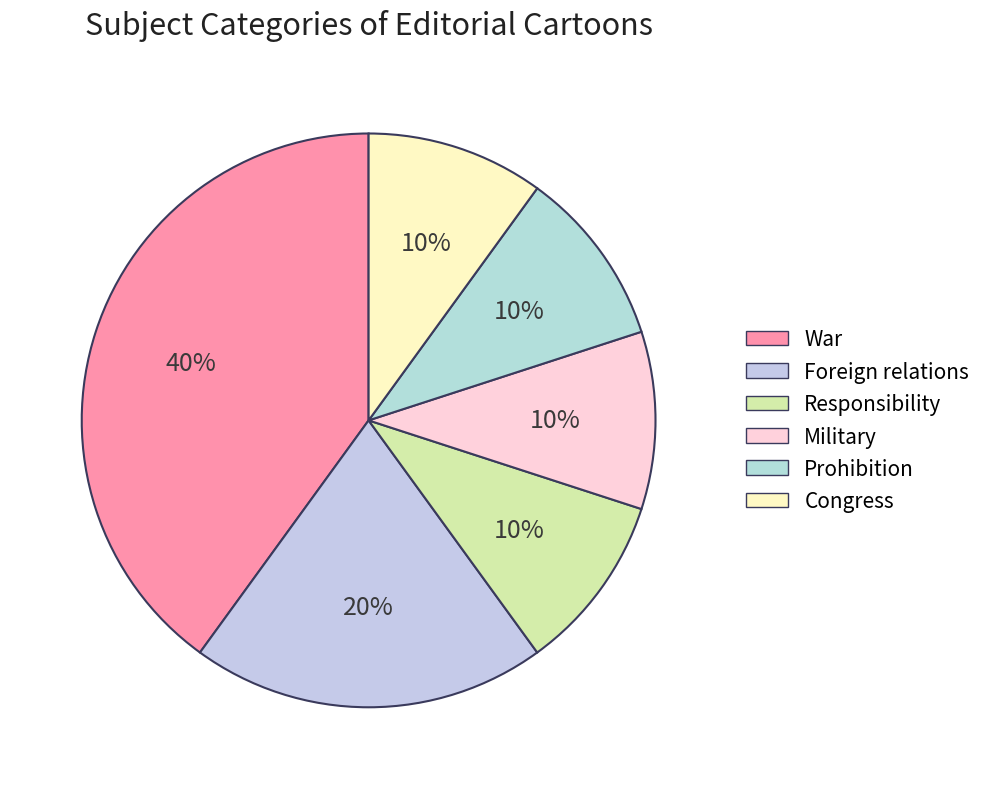

Rank the categories by value from highest to lowest.

War, Foreign relations, Responsibility, Military, Prohibition, Congress